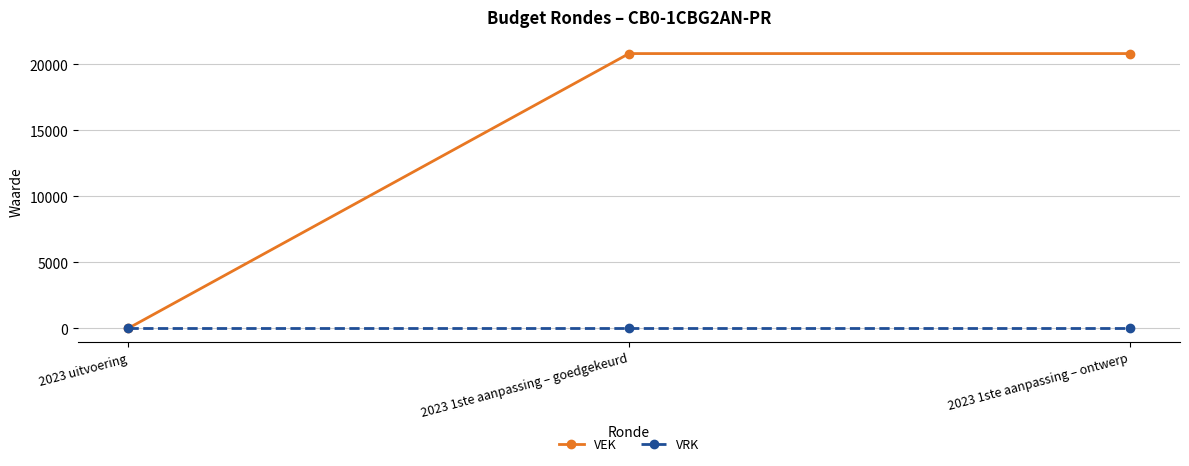

Rank the series by their maximum value, from highest to lowest.

VEK, VRK